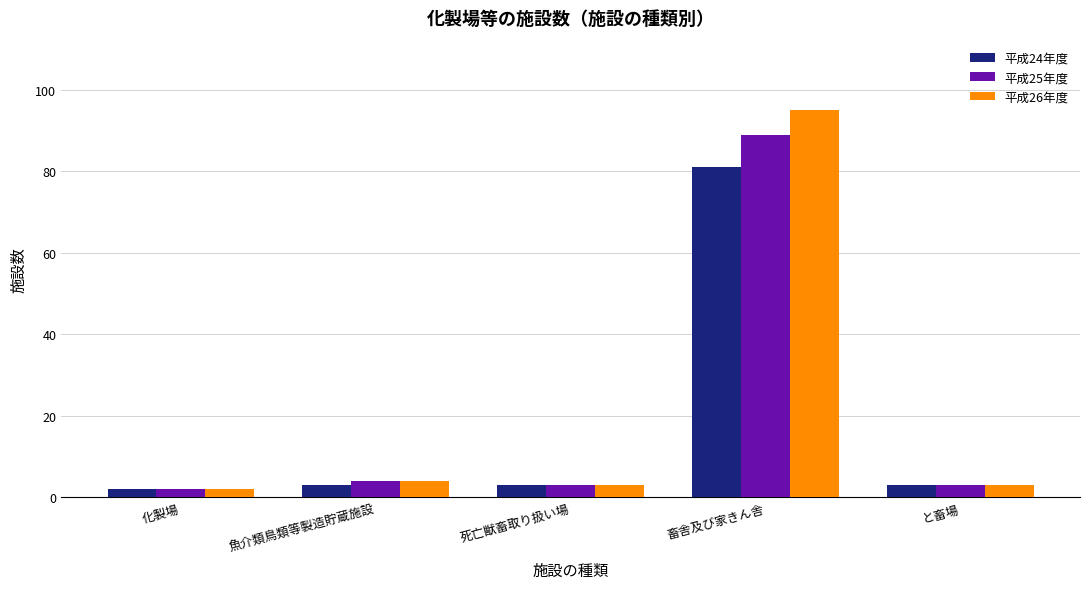

List the series in order of their peak value, highest first.

平成26年度, 平成25年度, 平成24年度